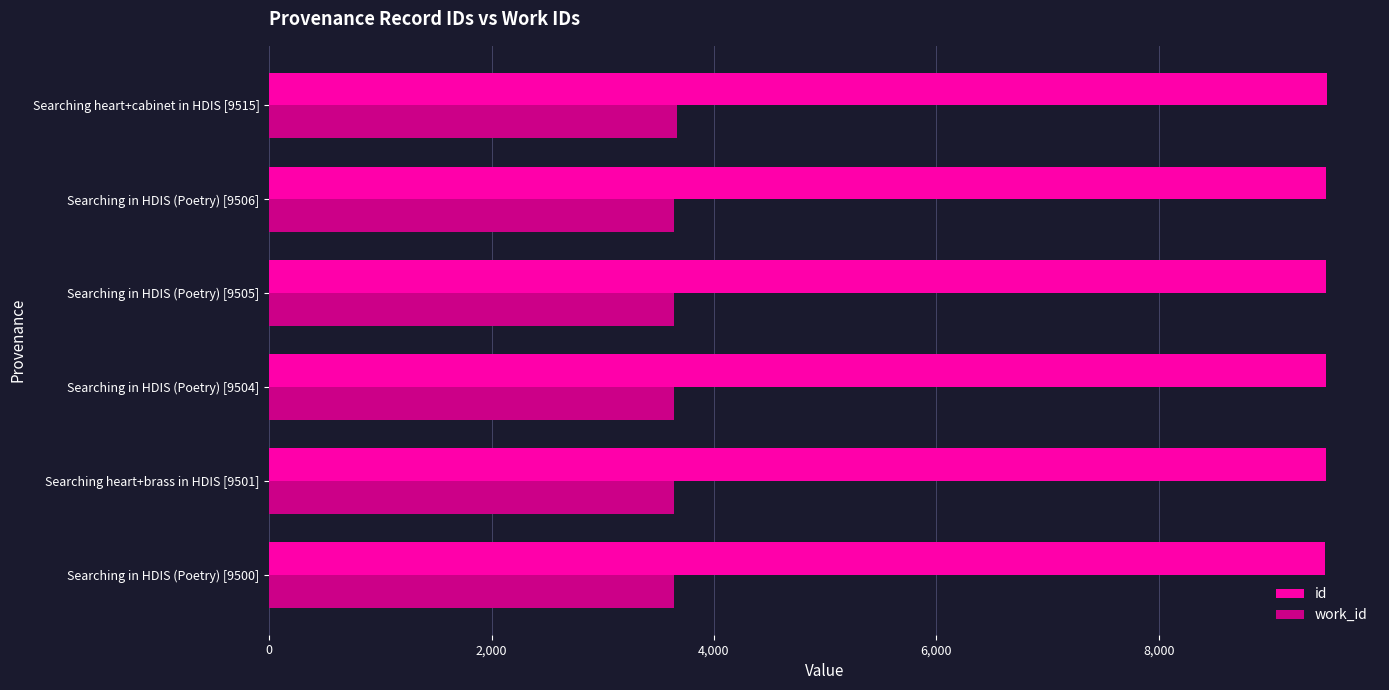

What is the sum of all work_id values?

21867